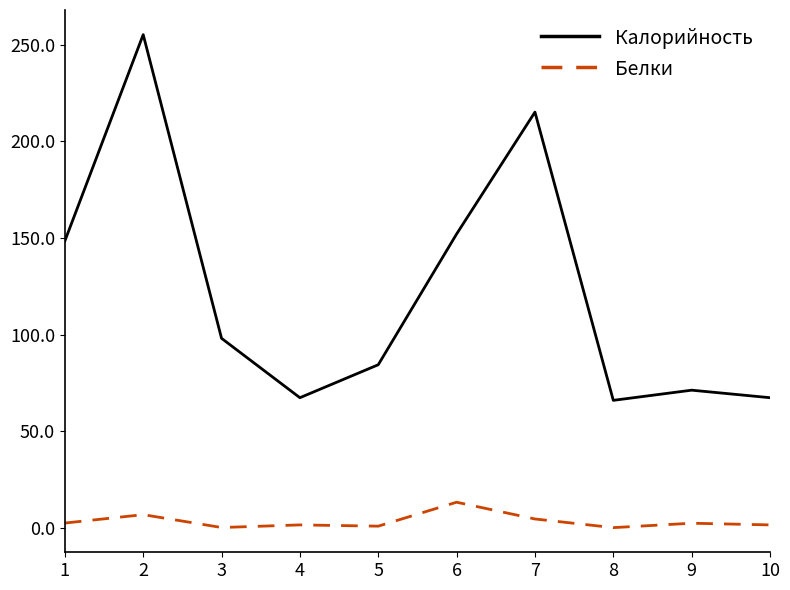

Rank the series at 6 from highest to lowest value.

Калорийность, Белки